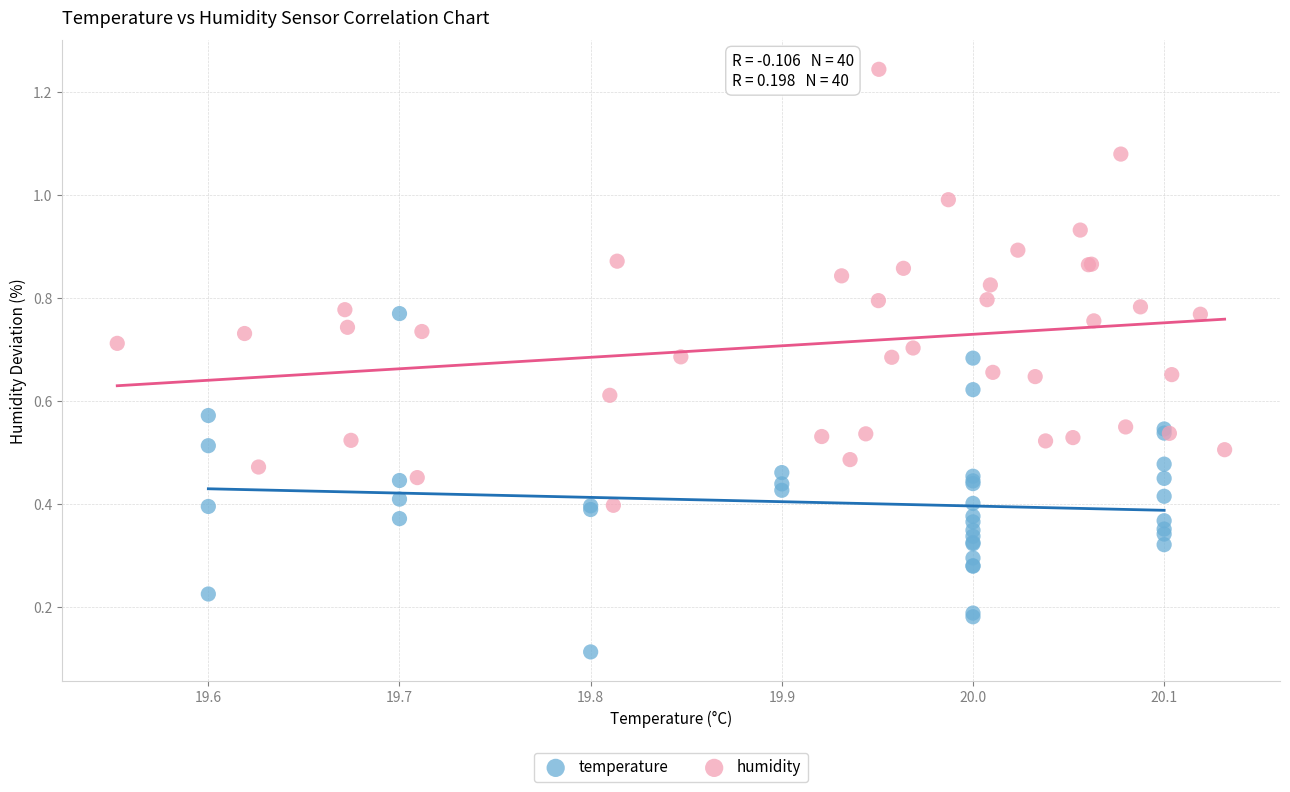

Which series reaches the minimum Y coordinate?

temperature